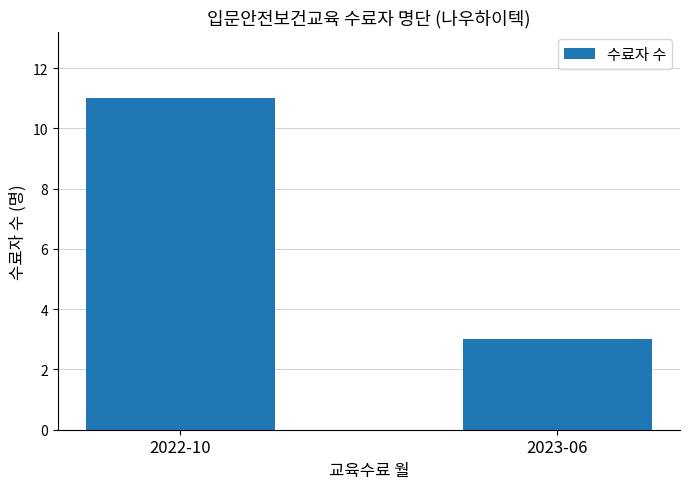

True or false: the data shows 15 at 2022-10.

False